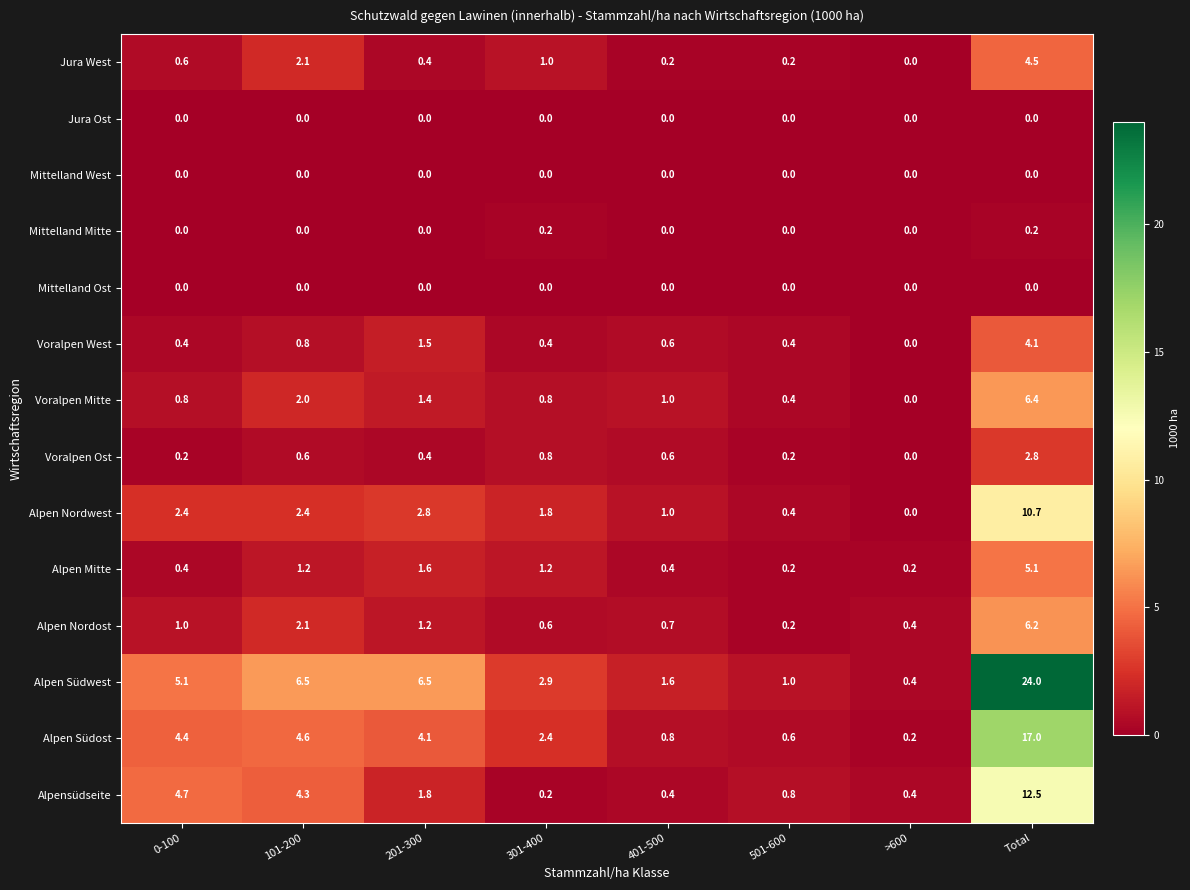

How many data points in Alpen Nordwest are above 2?

4